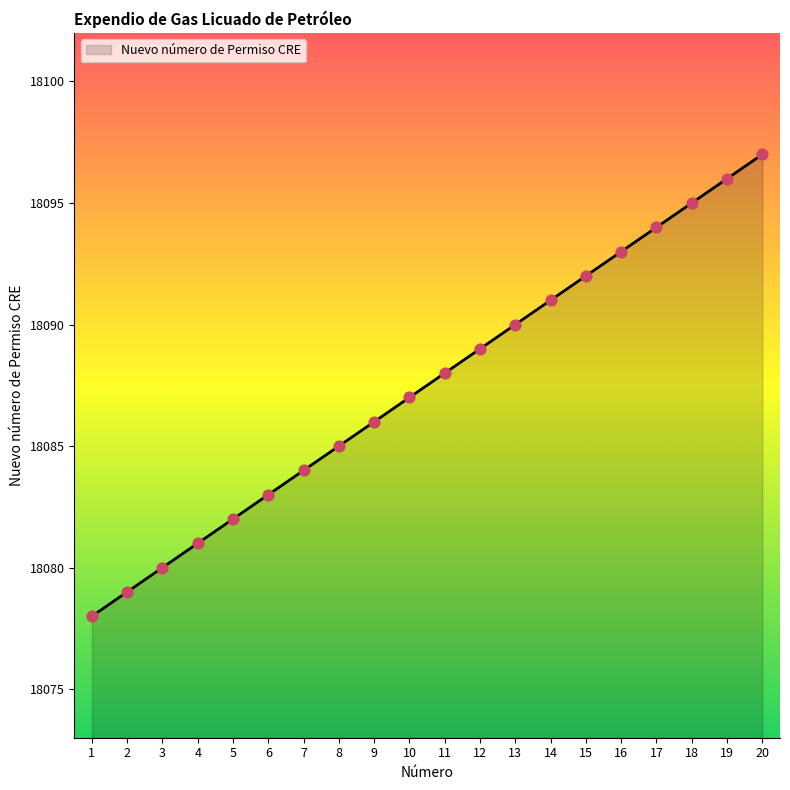

What is the ratio of the value at 6 to the value at 20?

1.0